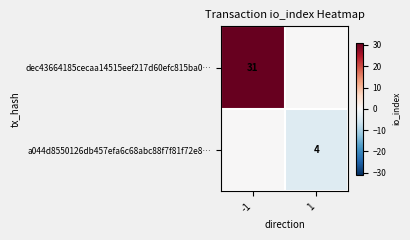

Is it true that dec43664185cecaa14515eef217d60efc815ba0… equals 42 at -1?

False